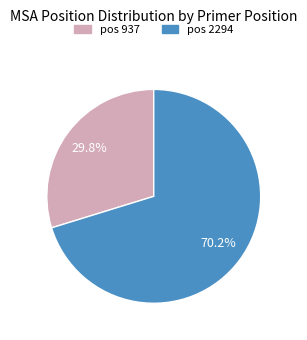

Rank the categories by value from lowest to highest.

pos 937, pos 2294